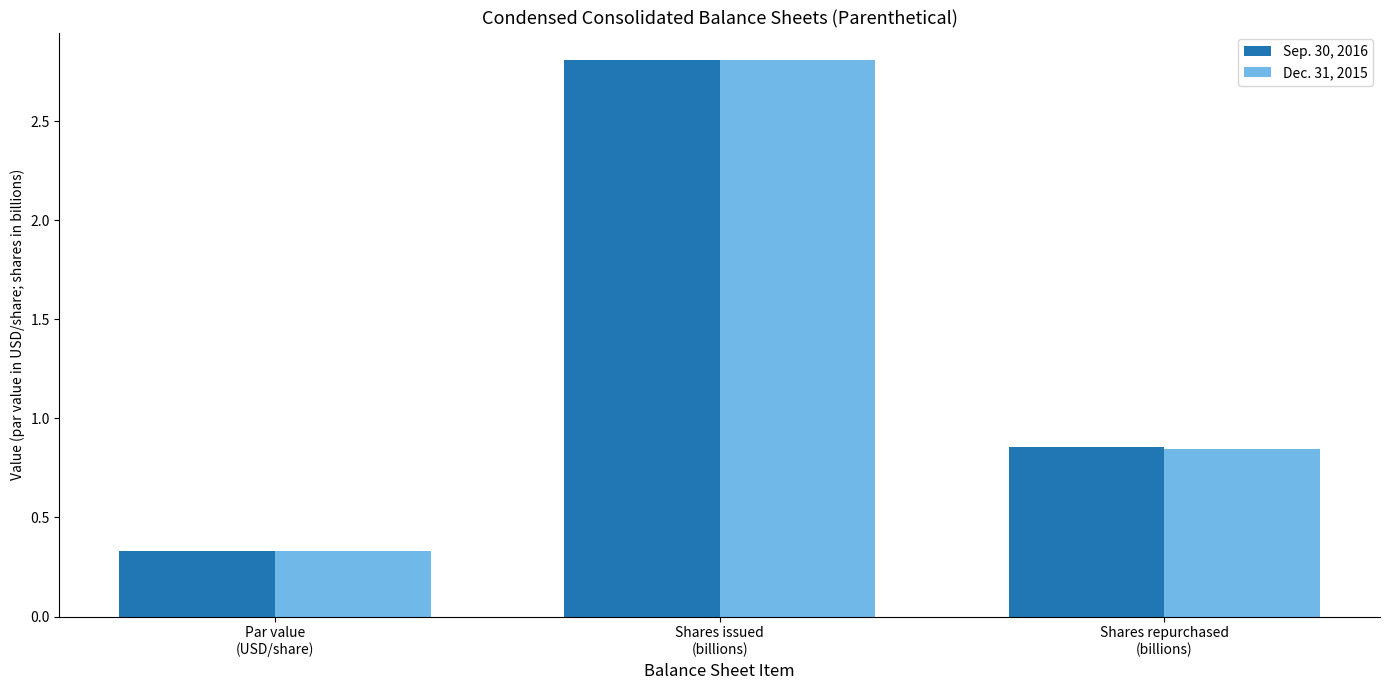

What is the difference between the maximum and minimum values in the Sep. 30, 2016 series?

2.5